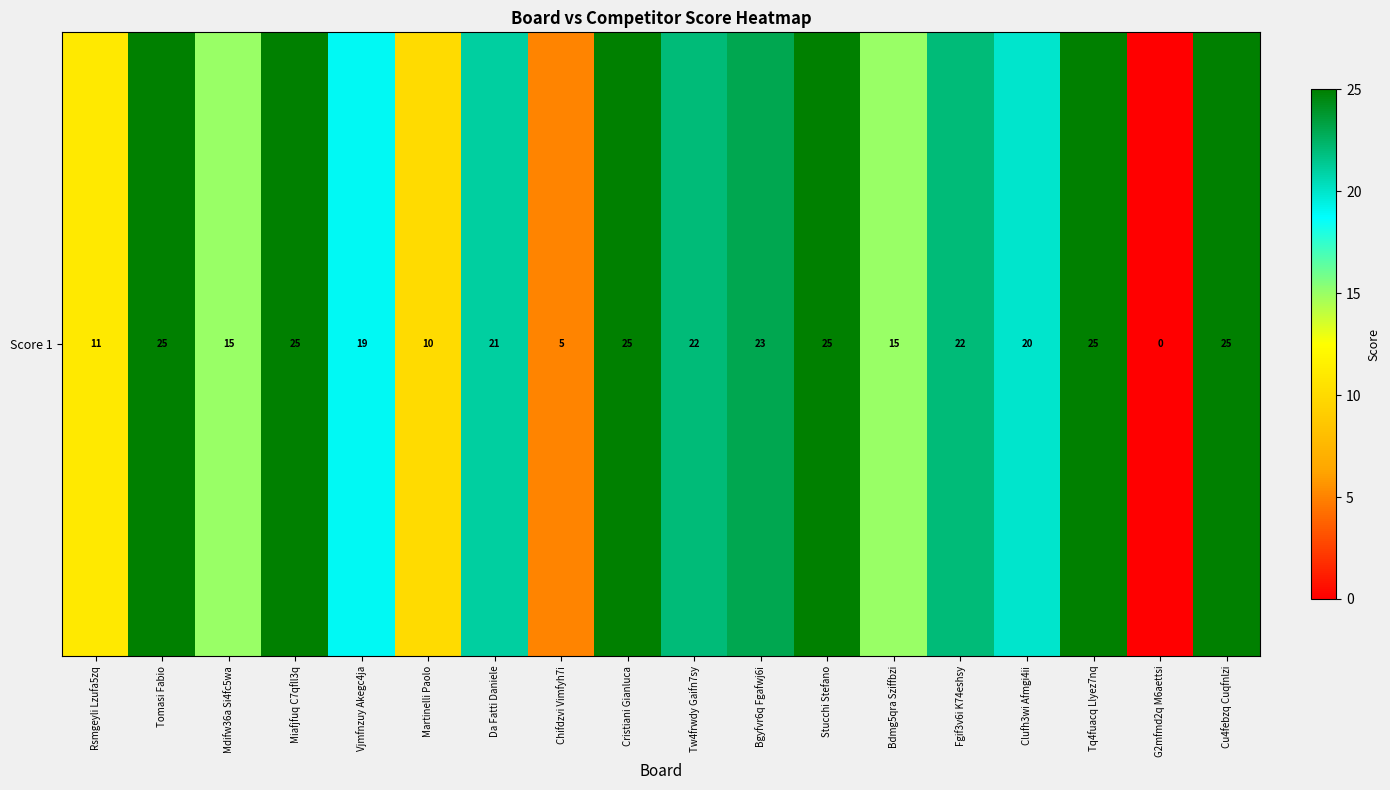

Approximately how many times larger is the value at Stucchi Stefano compared to Vjmfnzuy Akegc4ja?

1.3